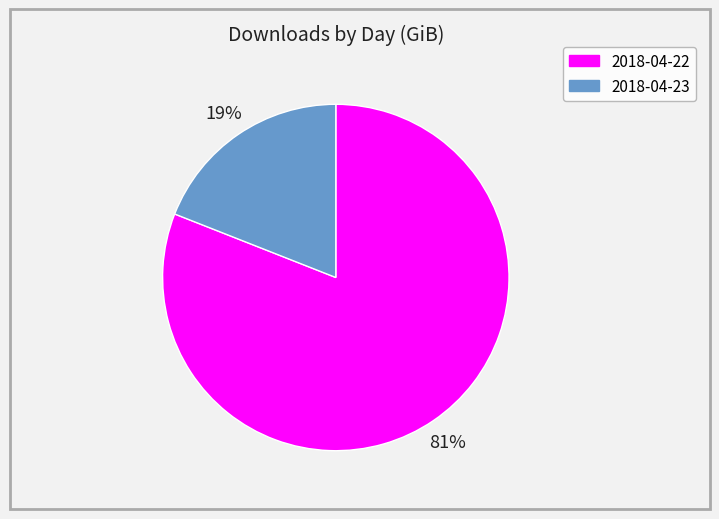

Rank the categories by value from highest to lowest.

2018-04-22, 2018-04-23